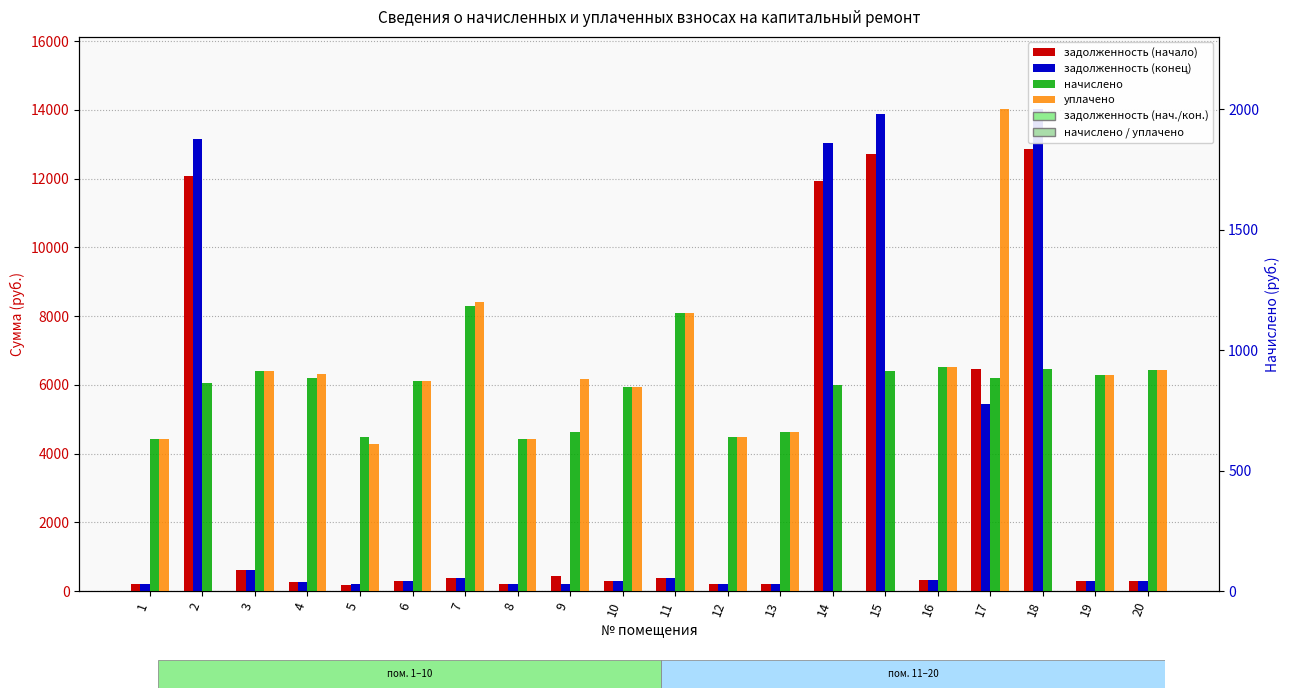

What is the sum of all начислено values?

16895.5